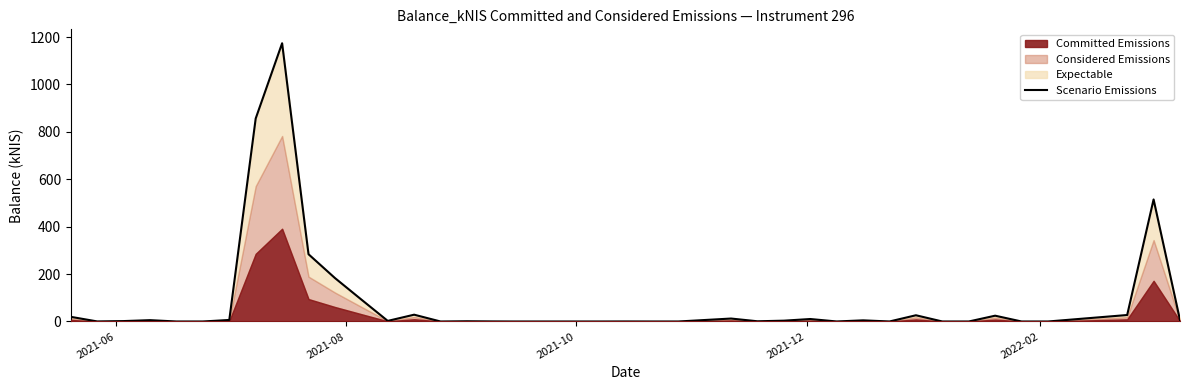

At which category does the chart reach its minimum across all series?

2022-02